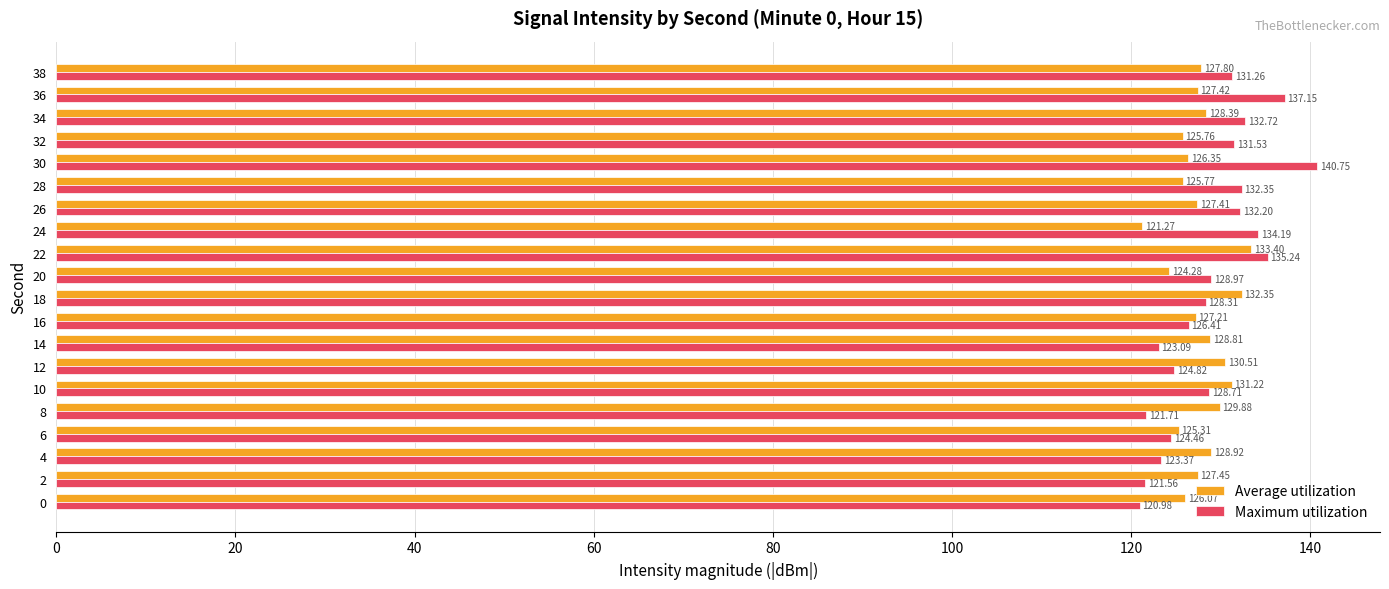

List the series in order of their overall mean, lowest first.

Average utilization, Maximum utilization